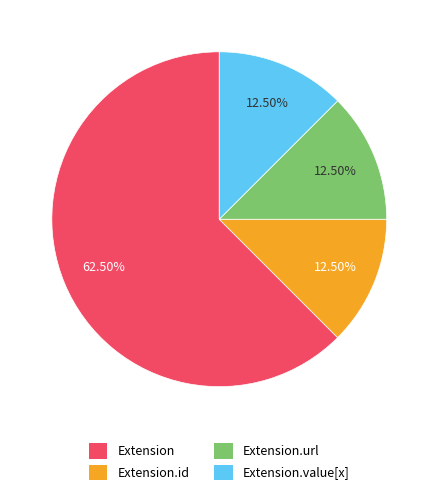

Is there a majority slice in this chart?

Yes